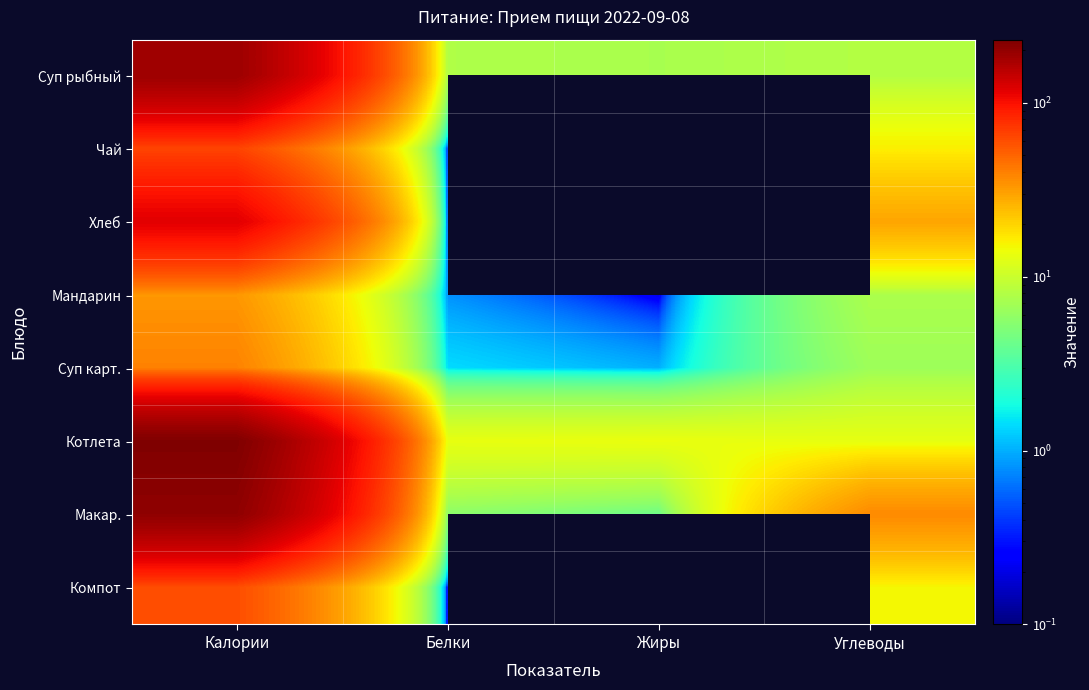

True or false: Хлеб has a value of 201.8 at Калории.

False